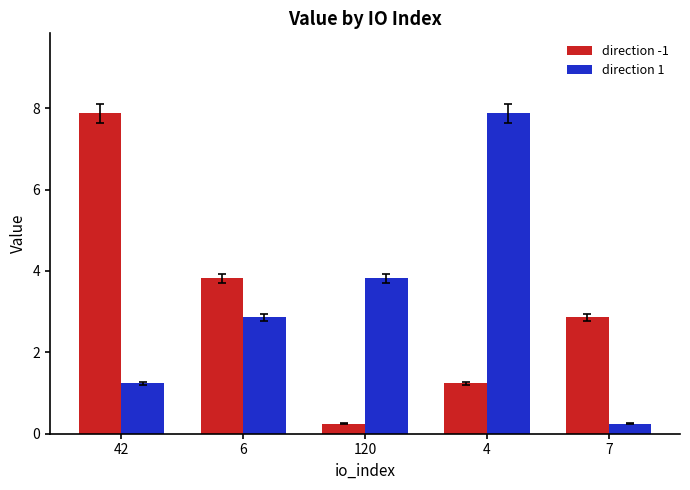

At how many categories does at least one series exceed 1?

5